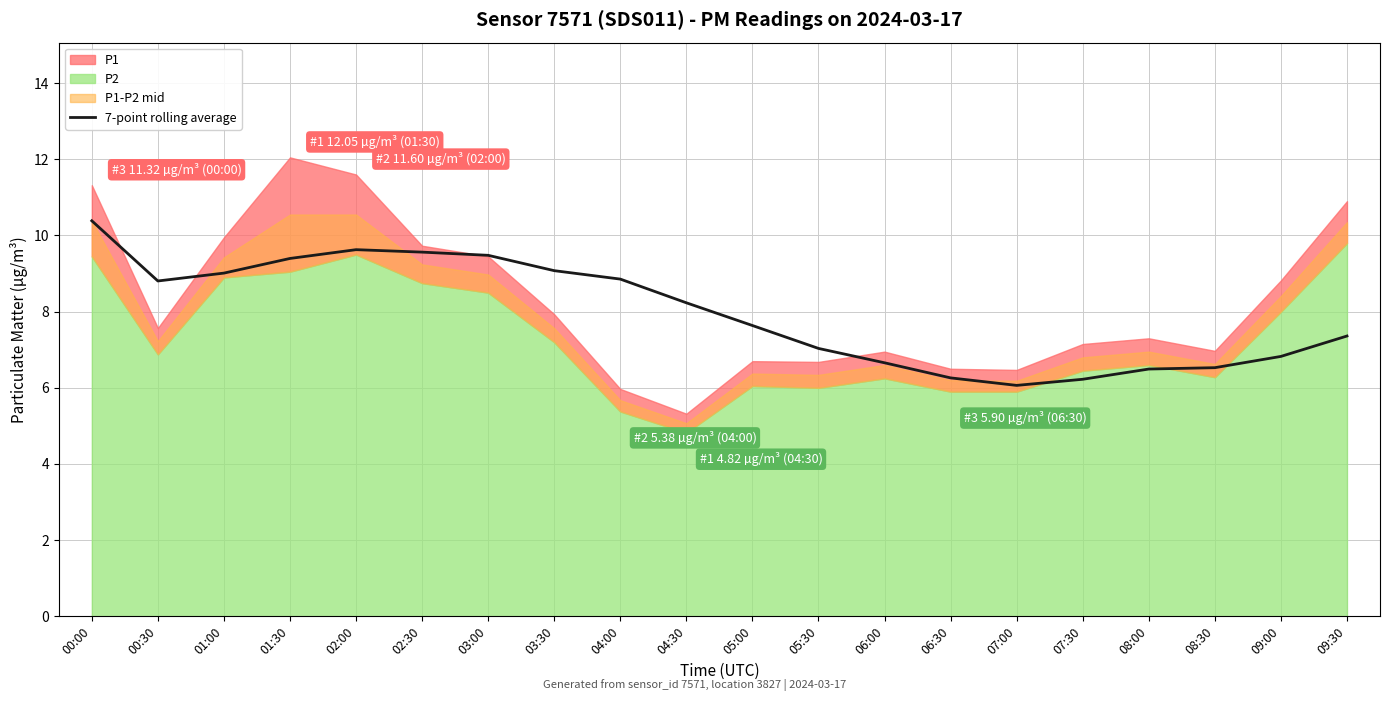

What is the highest value of the 7-point rolling average series?

10.4